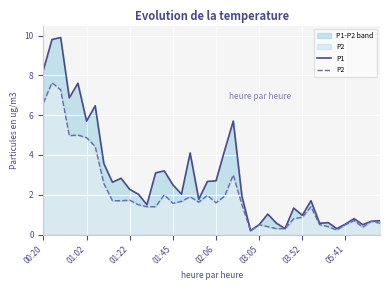

What value does the P2 series have at 22?

3.0